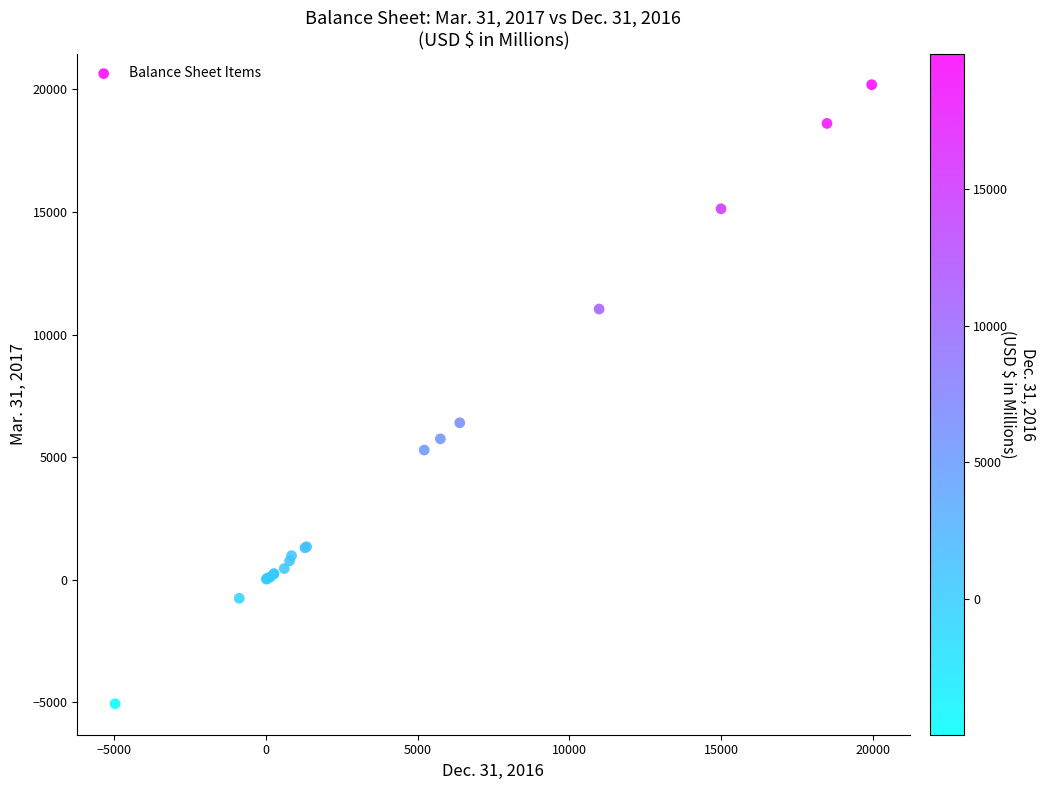

What Y value in the scatter plot is closest to 7564?

6400